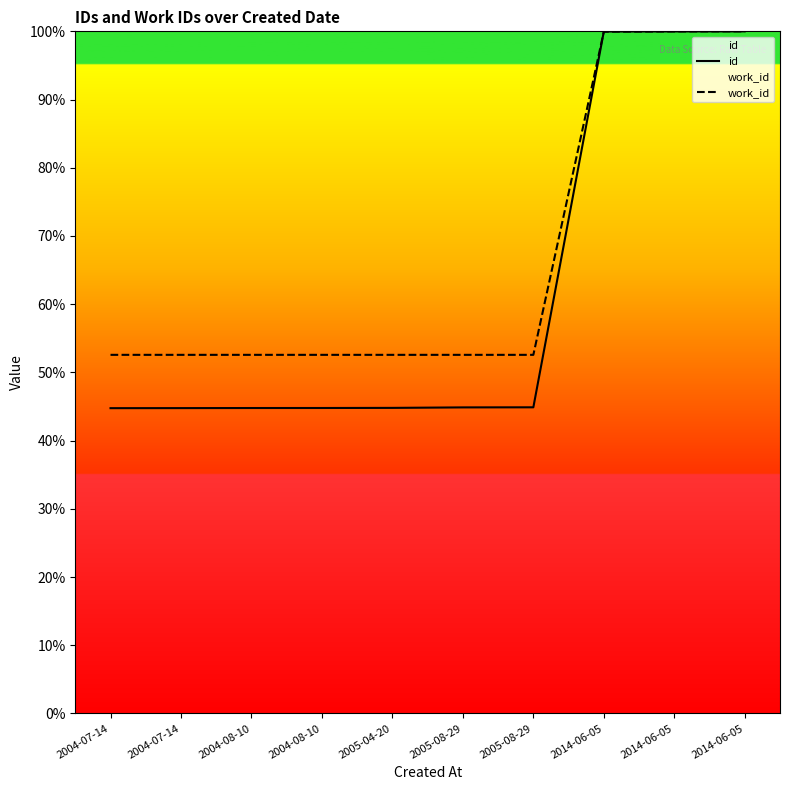

What is the difference between the maximum and second lowest values in the work_id series?

47.4